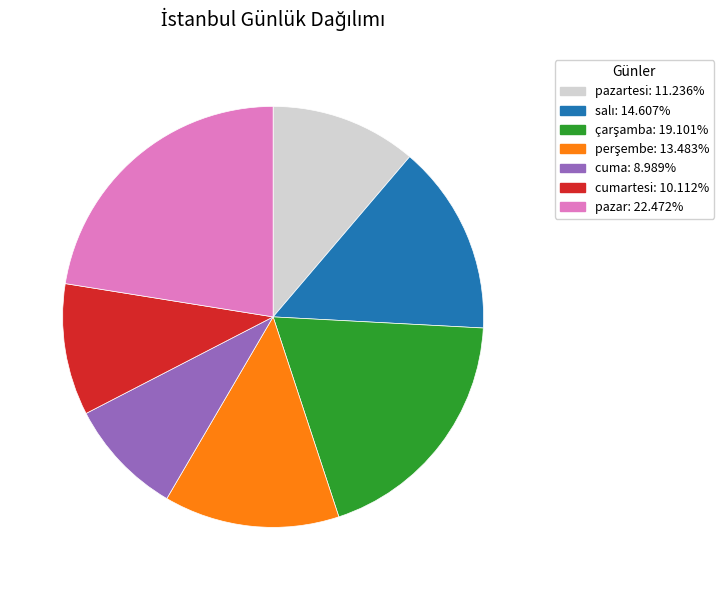

Is there a majority slice in this chart?

No